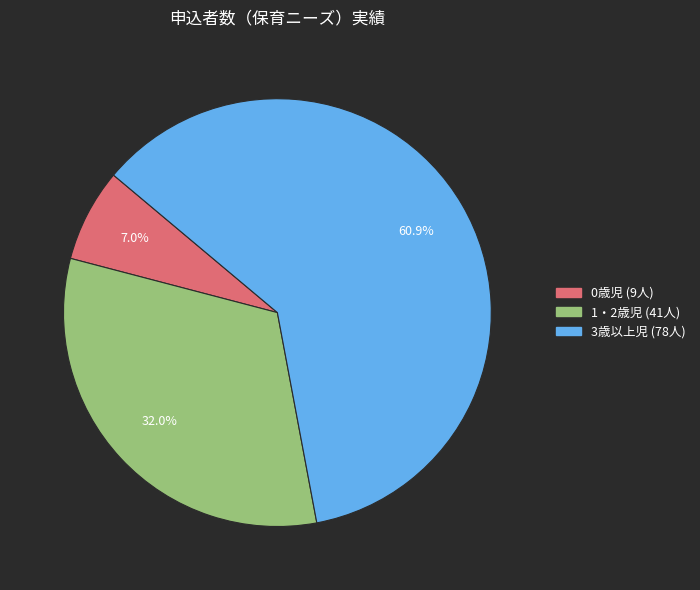

Is there any slice that represents more than half of the pie?

Yes